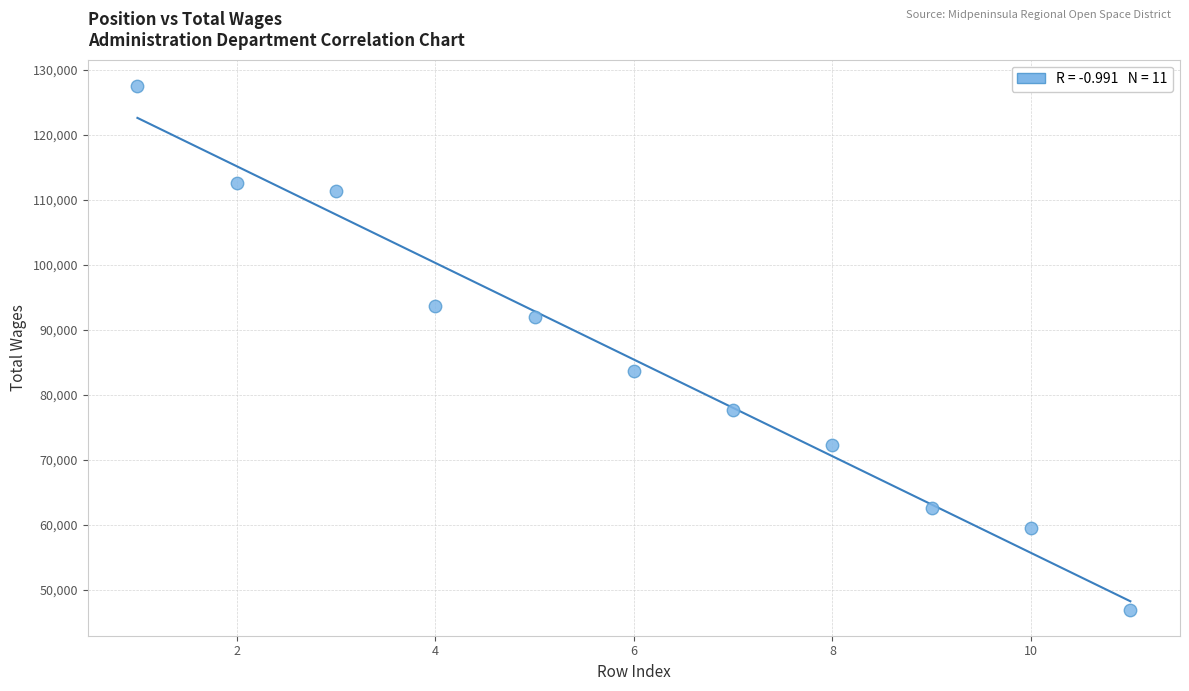

What is the range of Y values (max minus min)?

80547